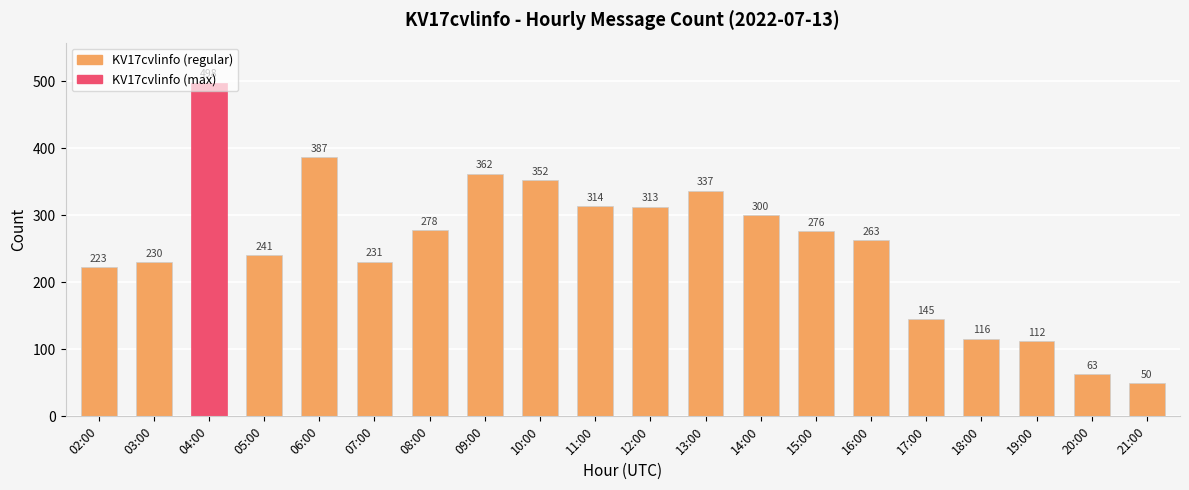

List the labels in order of value, smallest first.

21:00, 20:00, 19:00, 18:00, 17:00, 02:00, 03:00, 07:00, 05:00, 16:00, 15:00, 08:00, 14:00, 12:00, 11:00, 13:00, 10:00, 09:00, 06:00, 04:00